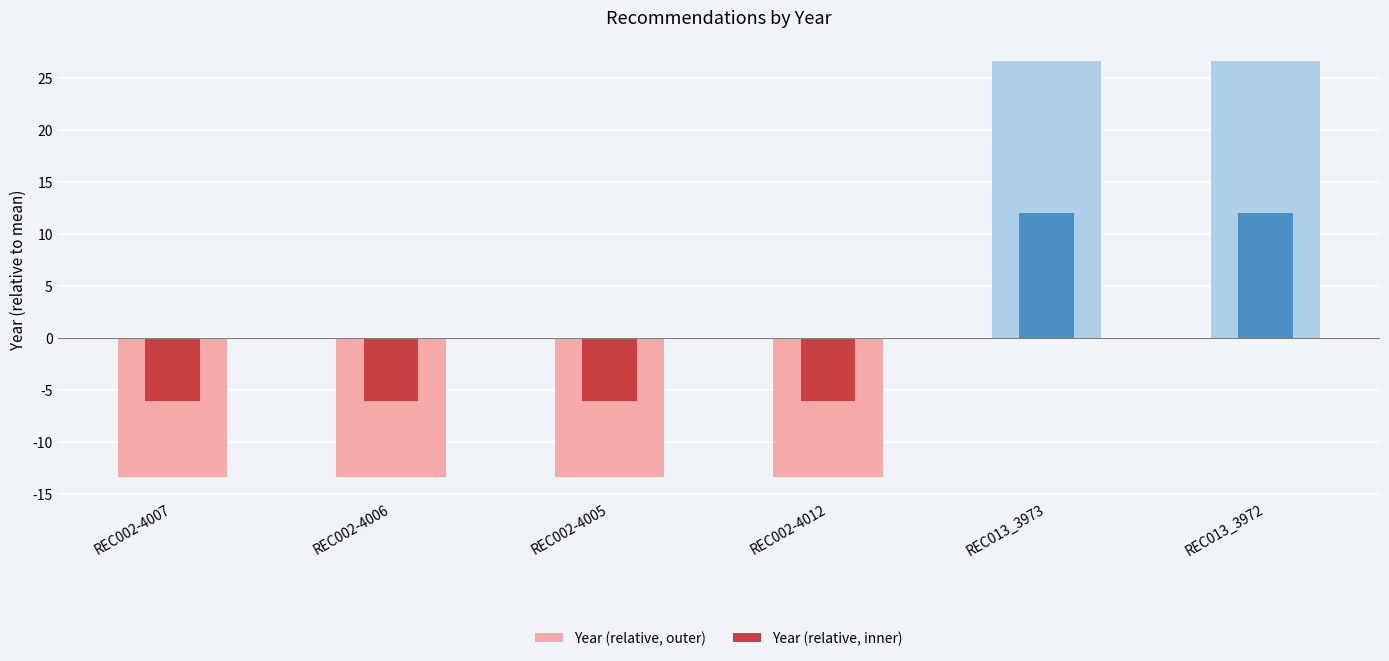

What is the maximum value shown in the chart?

26.7